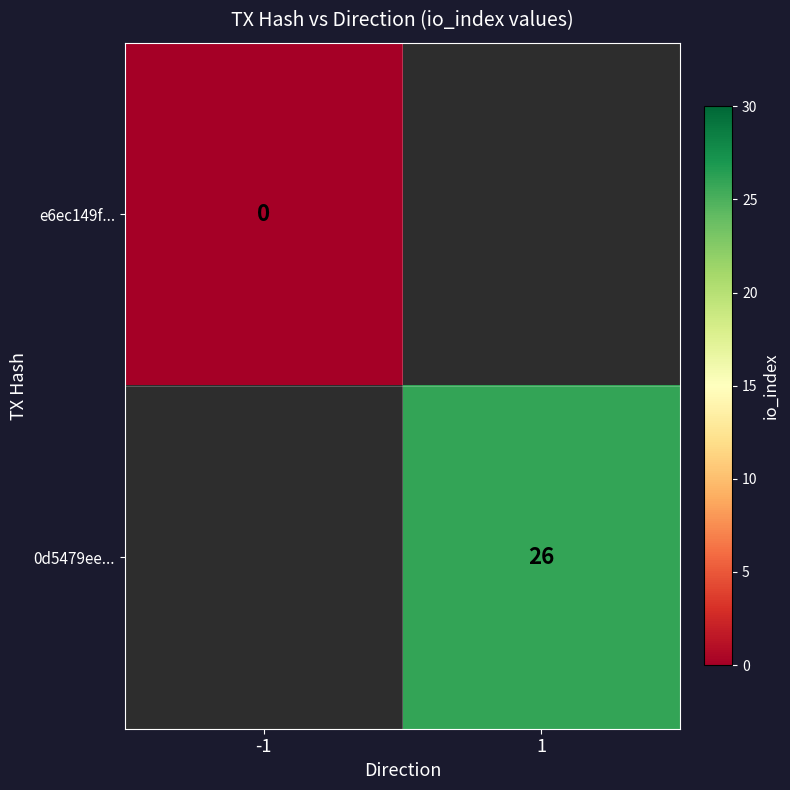

The value of 0d5479ee... at 1 is 26. True or false?

True